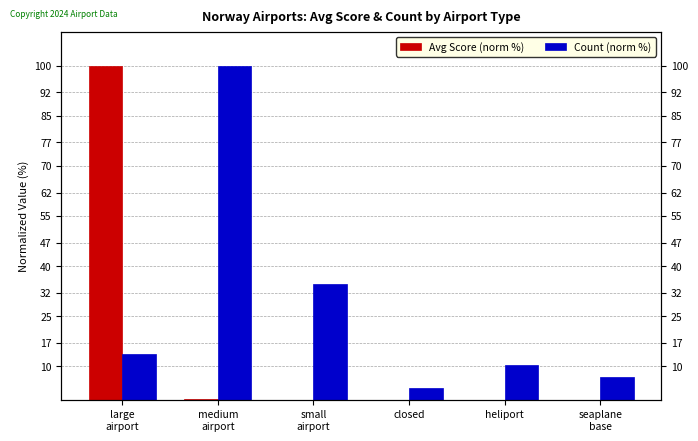

Between large
airport and seaplane
base, which series saw the biggest shift?

Avg Score (norm %)